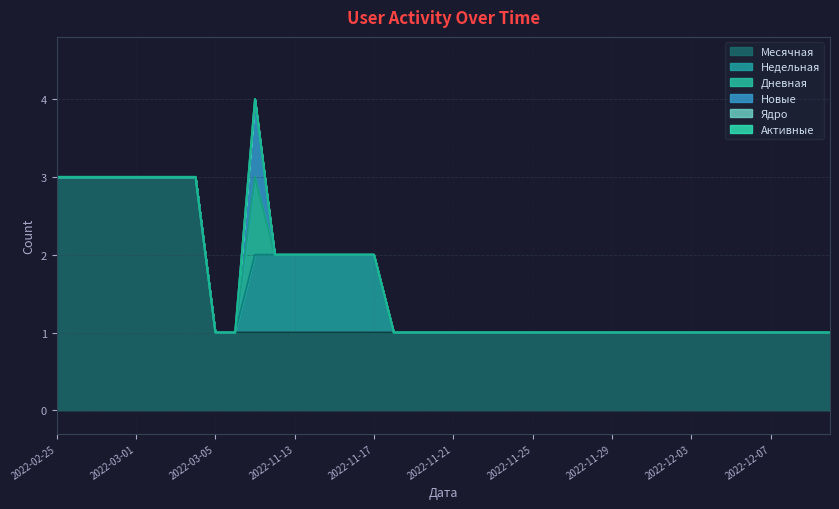

At 2022-03-04, list the series in order from largest to smallest.

Месячная, Недельная, Дневная, Новые, Ядро, Активные